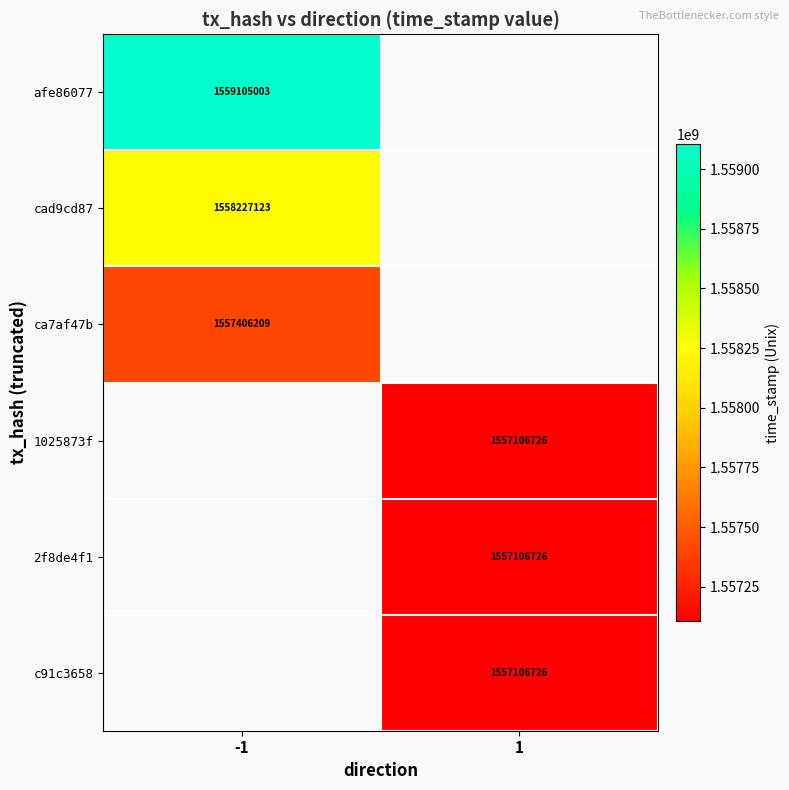

Is the value of 2f8de4f1 at 1 greater than the value of afe86077 at -1?

No